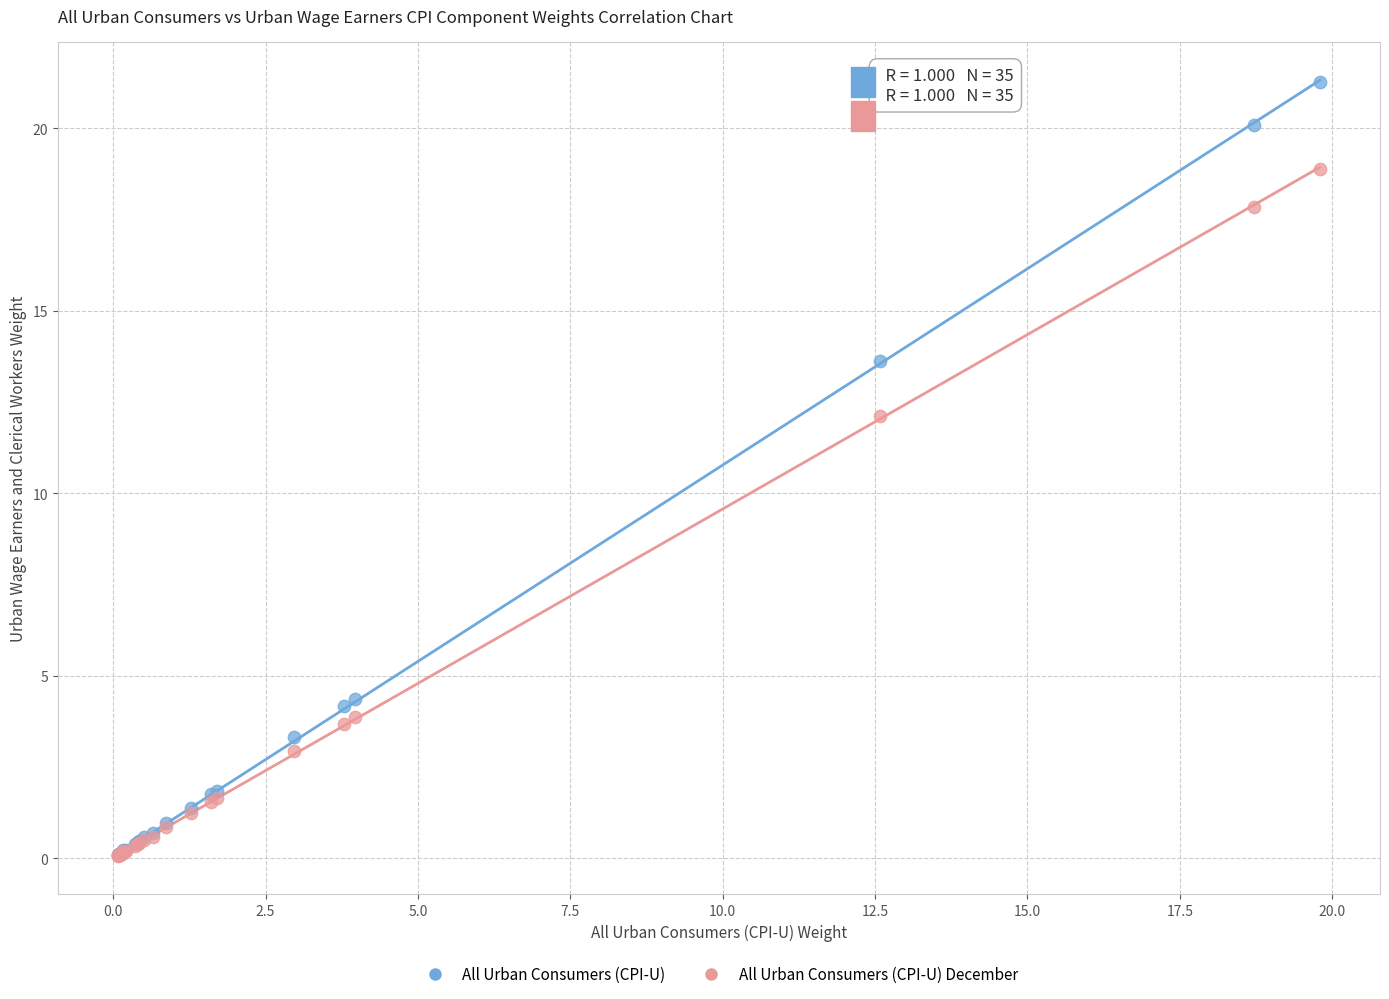

In the All Urban Consumers (CPI-U) December series, what Y value is closest to 9?

12.1